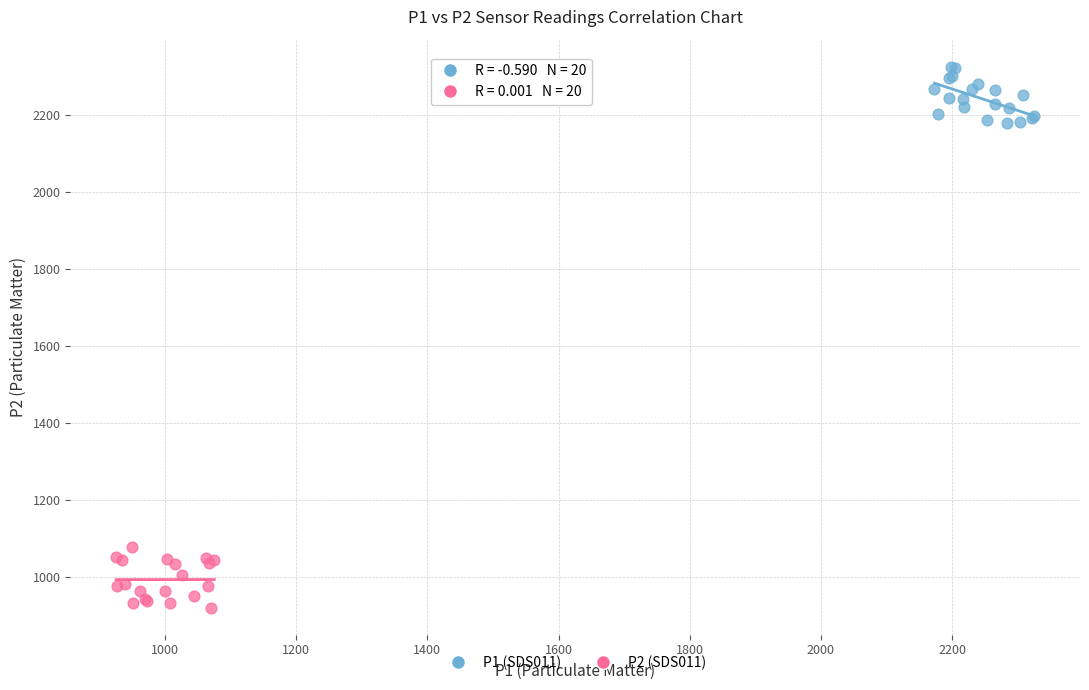

Which series contains the highest Y value?

P1 (SDS011)